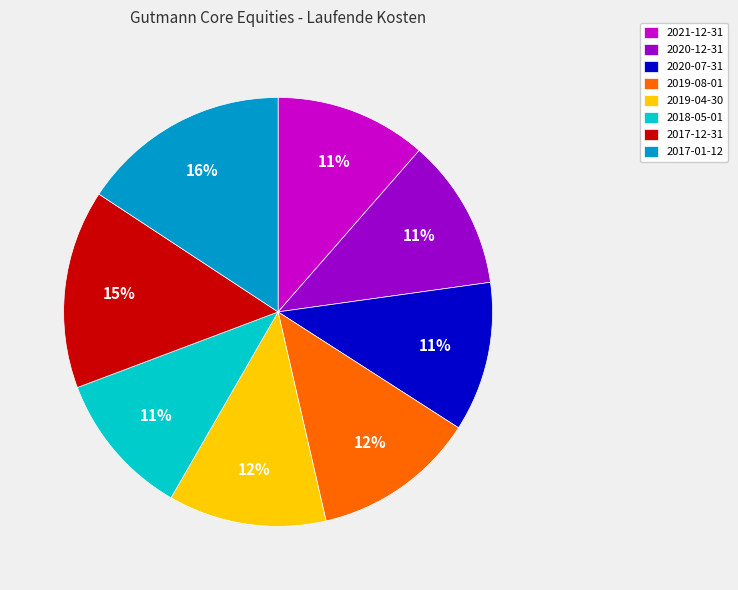

Is there a majority slice in this chart?

No